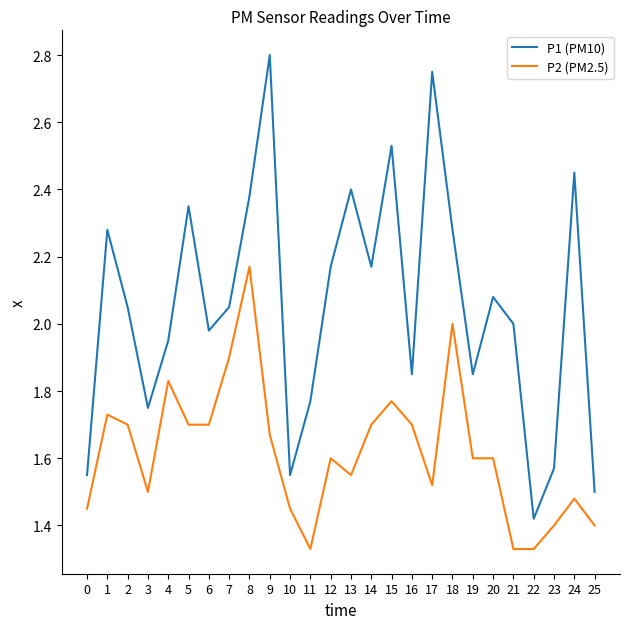

What is the difference between the highest and lowest values at 10?

0.1